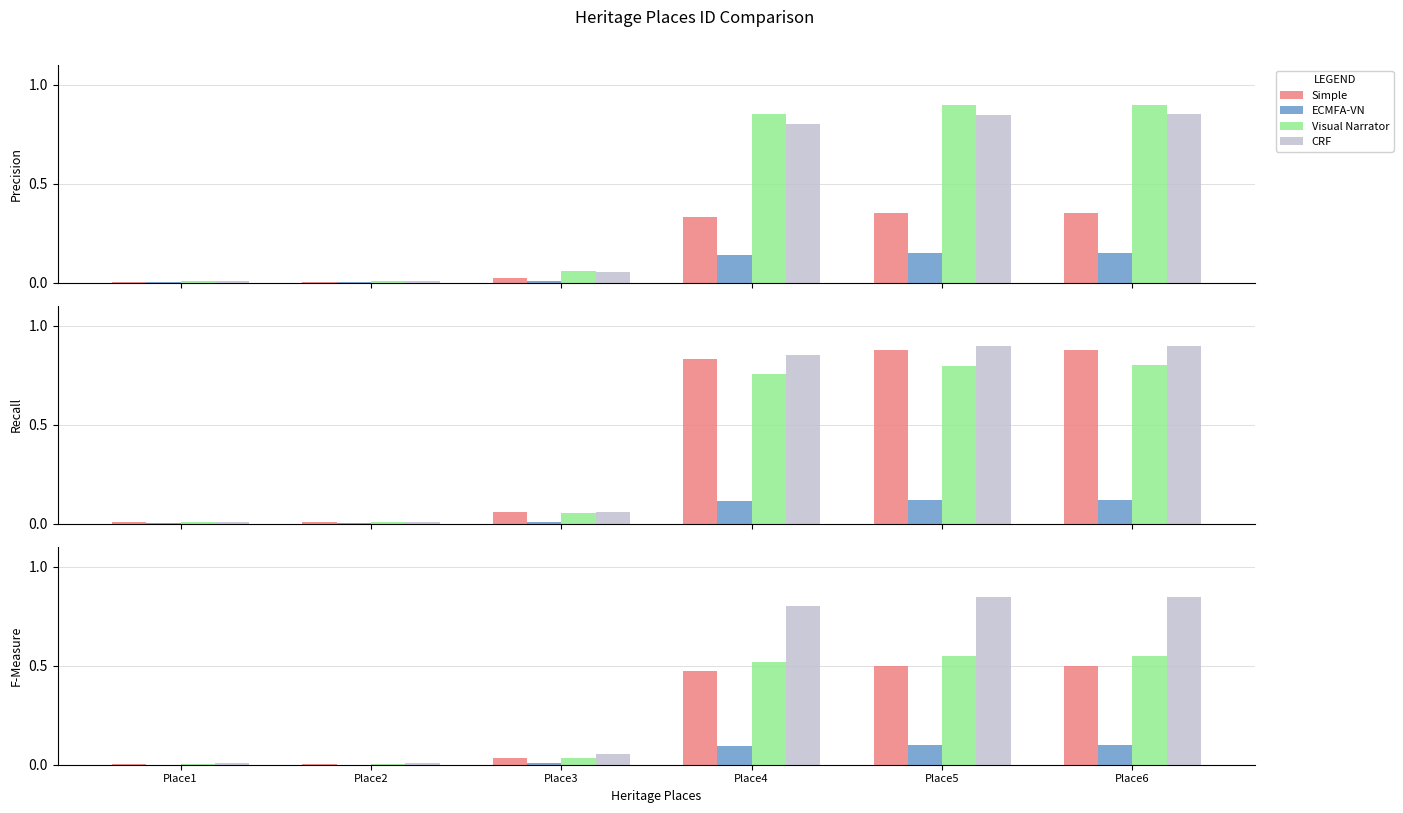

How many data points does each series have?

6